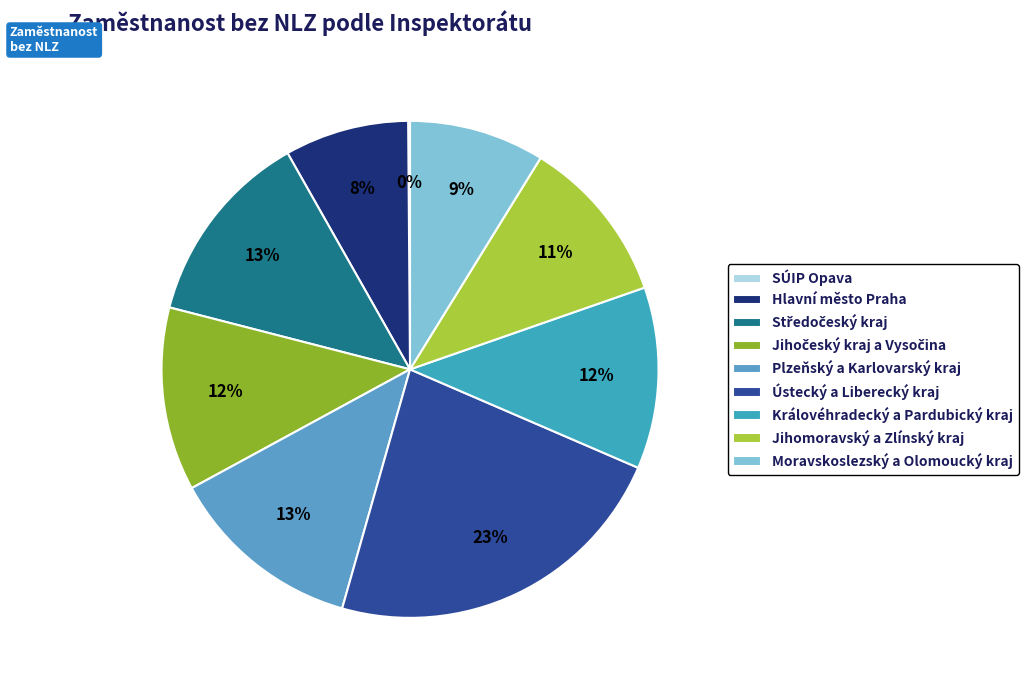

Rank the categories by value from highest to lowest.

Ústecký a Liberecký kraj, Středočeský kraj, Plzeňský a Karlovarský kraj, Jihočeský kraj a Vysočina, Královéhradecký a Pardubický kraj, Jihomoravský a Zlínský kraj, Moravskoslezský a Olomoucký kraj, Hlavní město Praha, SÚIP Opava